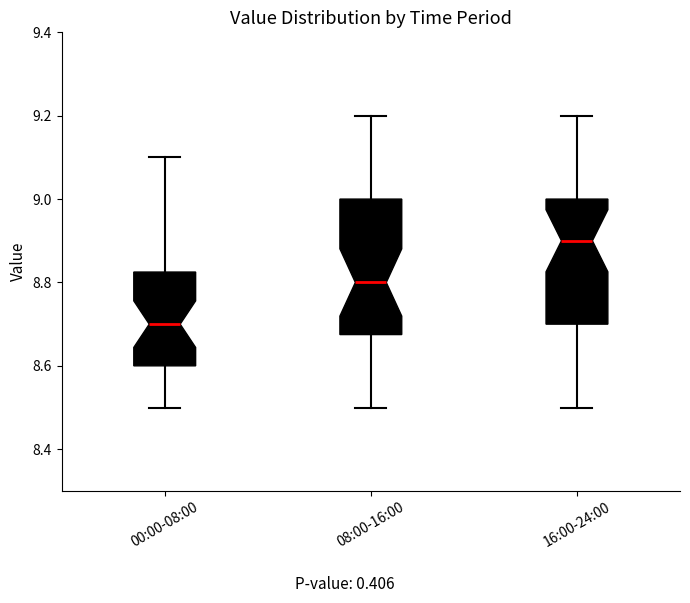

Reading left to right, read every box against the y-axis: the position of its median line, the range the box covers, and the ends of its whiskers. The values are not printed on the chart, so give them approximately, as read against the axis.

00:00-08:00: median 8.70, box 8.60 to 8.82, whiskers 8.50 to 9.10
08:00-16:00: median 8.80, box 8.68 to 9.00, whiskers 8.50 to 9.20
16:00-24:00: median 8.90, box 8.70 to 9.00, whiskers 8.50 to 9.20